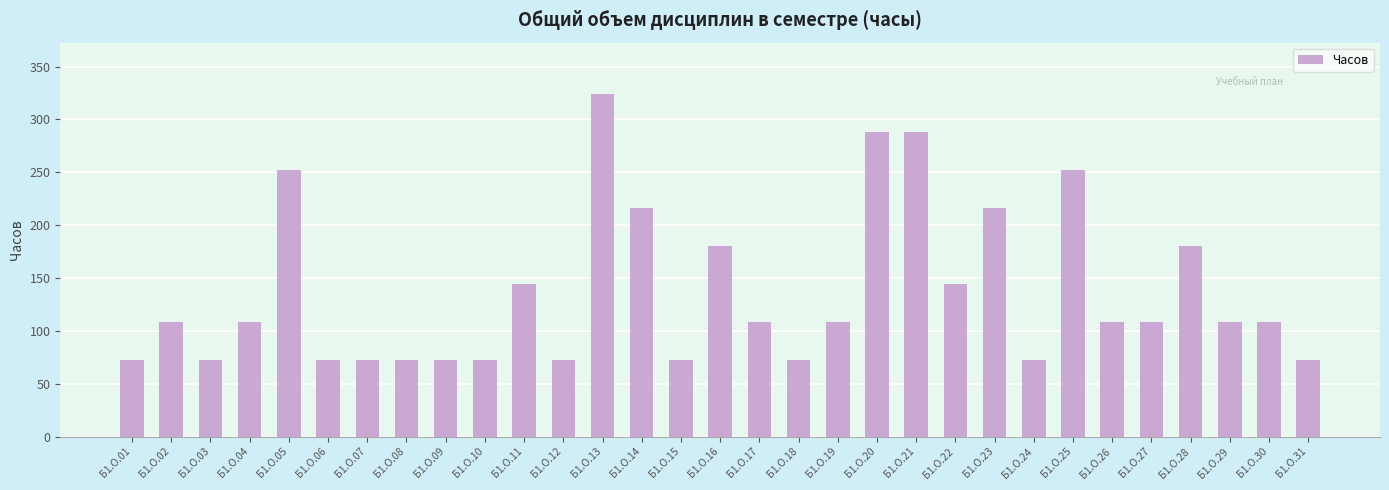

What is the minimum value shown in the chart?

72